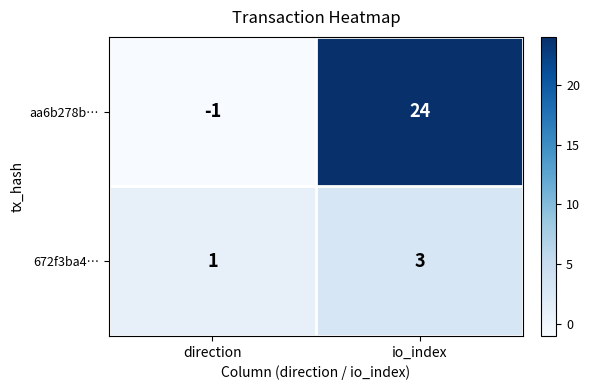

Is it true that aa6b278b… equals 24 at io_index?

True